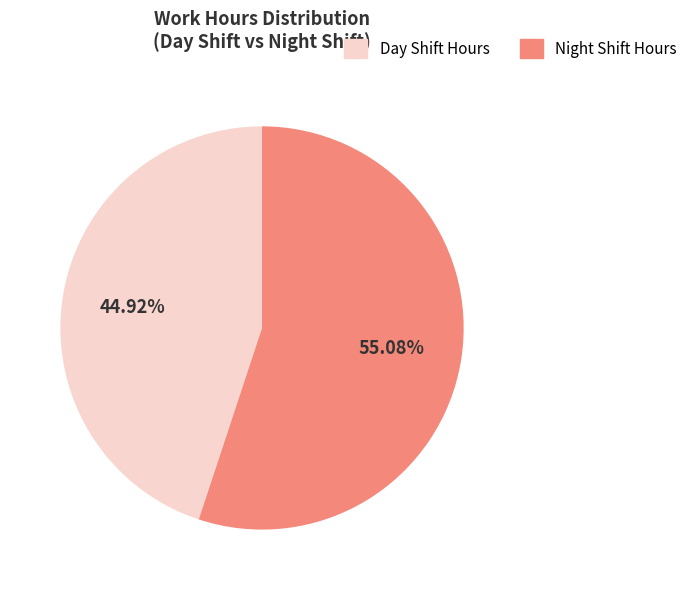

Count the number of slices in the pie.

2